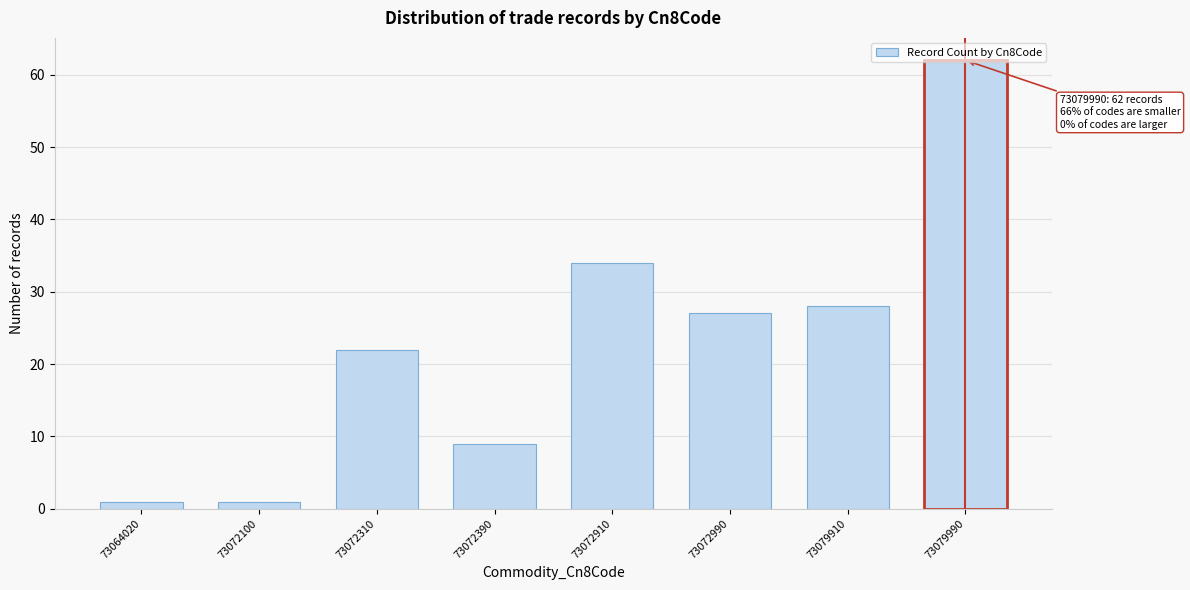

What is the difference between the maximum and second lowest values?

61